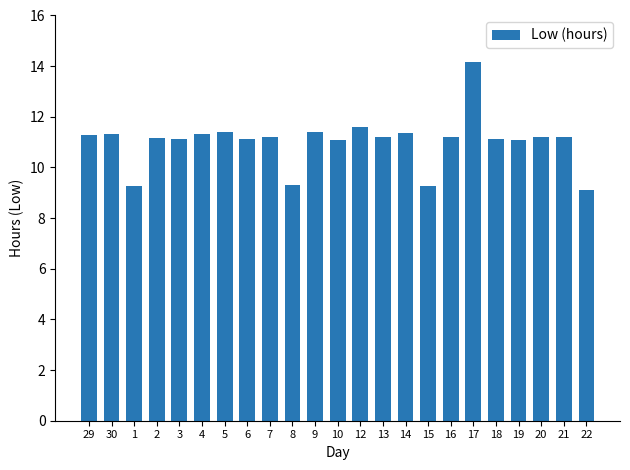

Which label corresponds to the largest value in the chart?

17